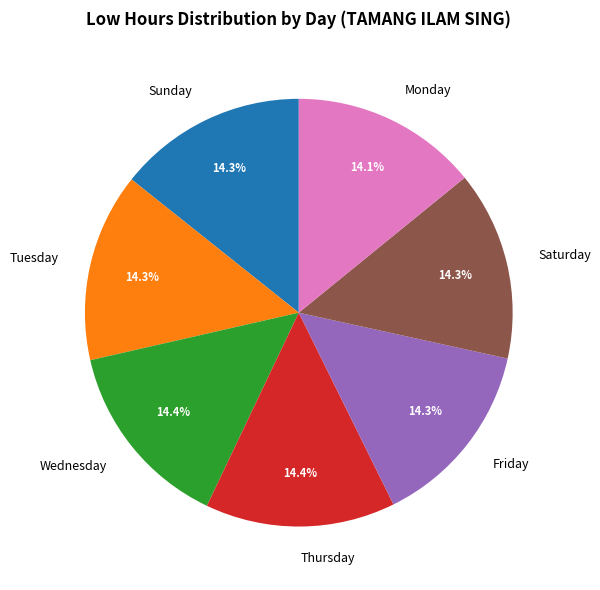

How much of the chart is everything except Thursday?

85.6%